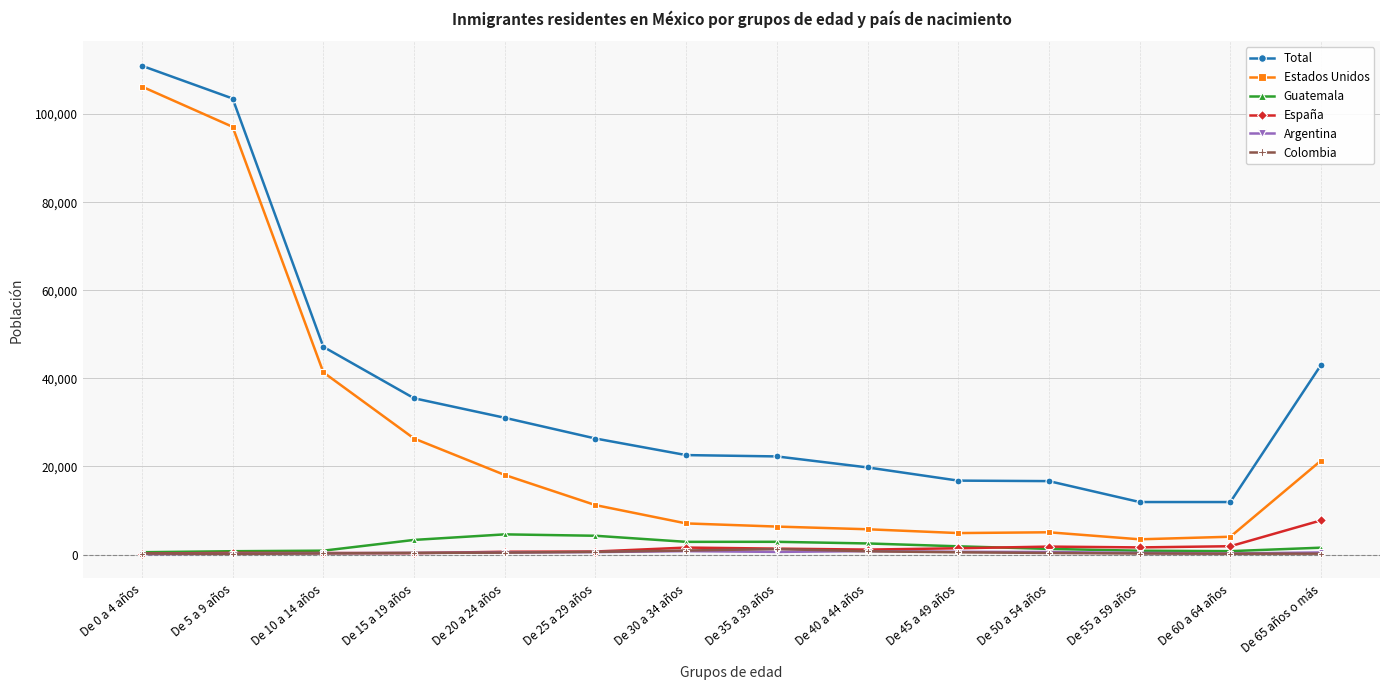

Is the value of Estados Unidos at De 20 a 24 años greater than the value of Total at De 25 a 29 años?

No